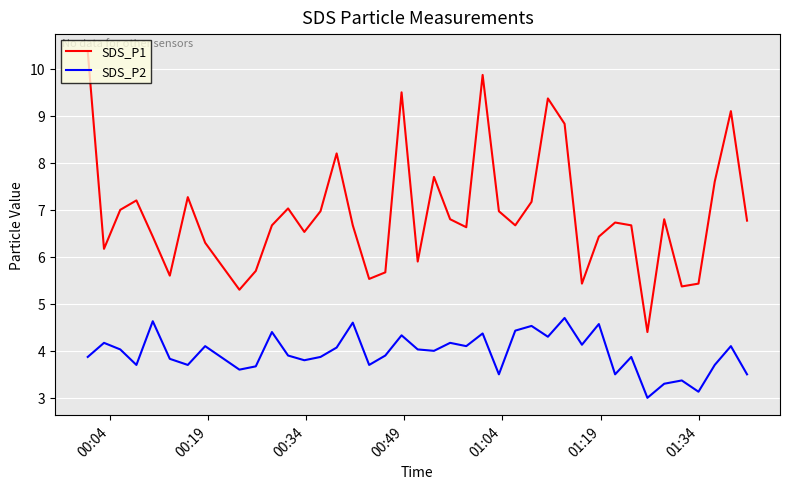

Which series has the largest total across all categories?

SDS_P1